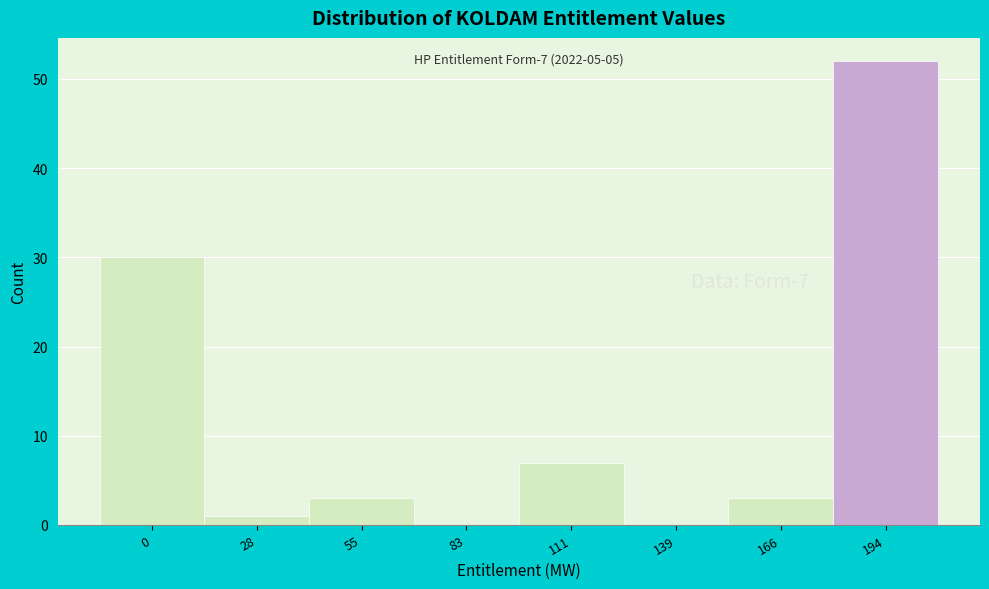

Reading left to right, what are all the values shown in this chart?

0=30	28=1	55=3	83=0	111=7	139=0	166=3	194=52